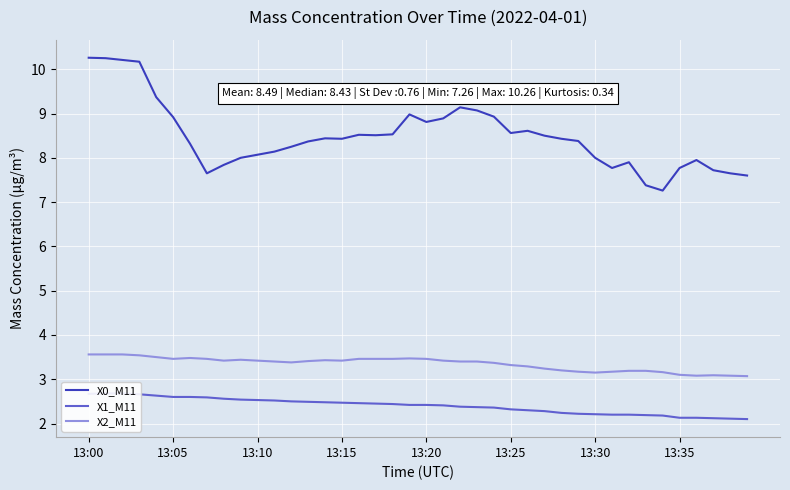

True or false: X1_M11 and X2_M11 cross at least once.

False